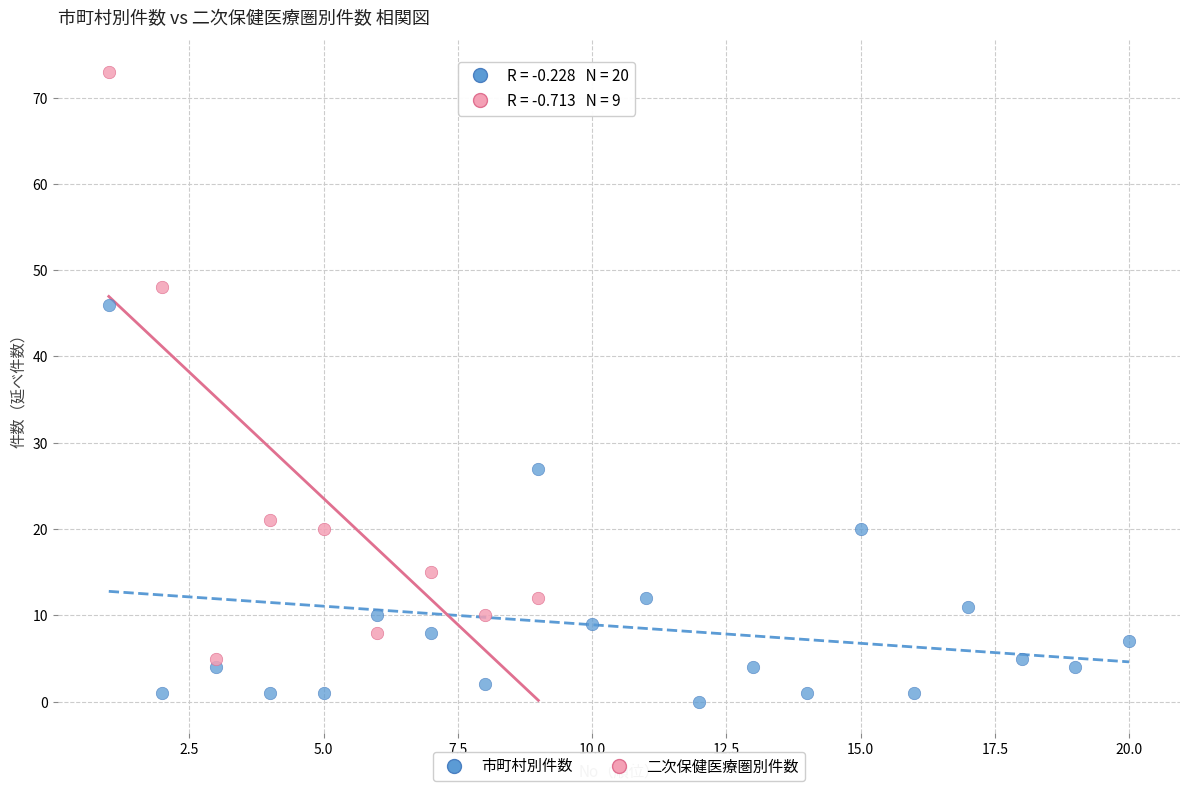

Which series reaches the maximum Y coordinate?

二次保健医療圏別件数